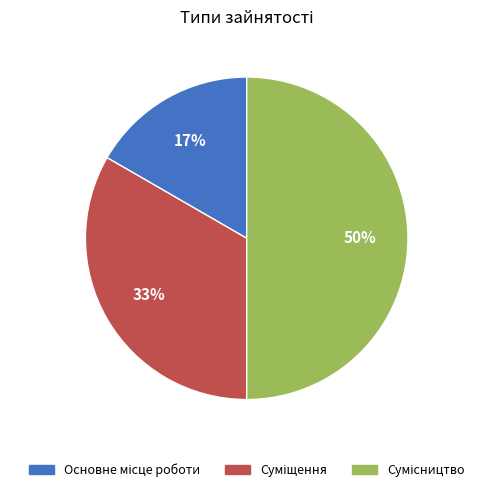

Count the number of slices in the pie.

3